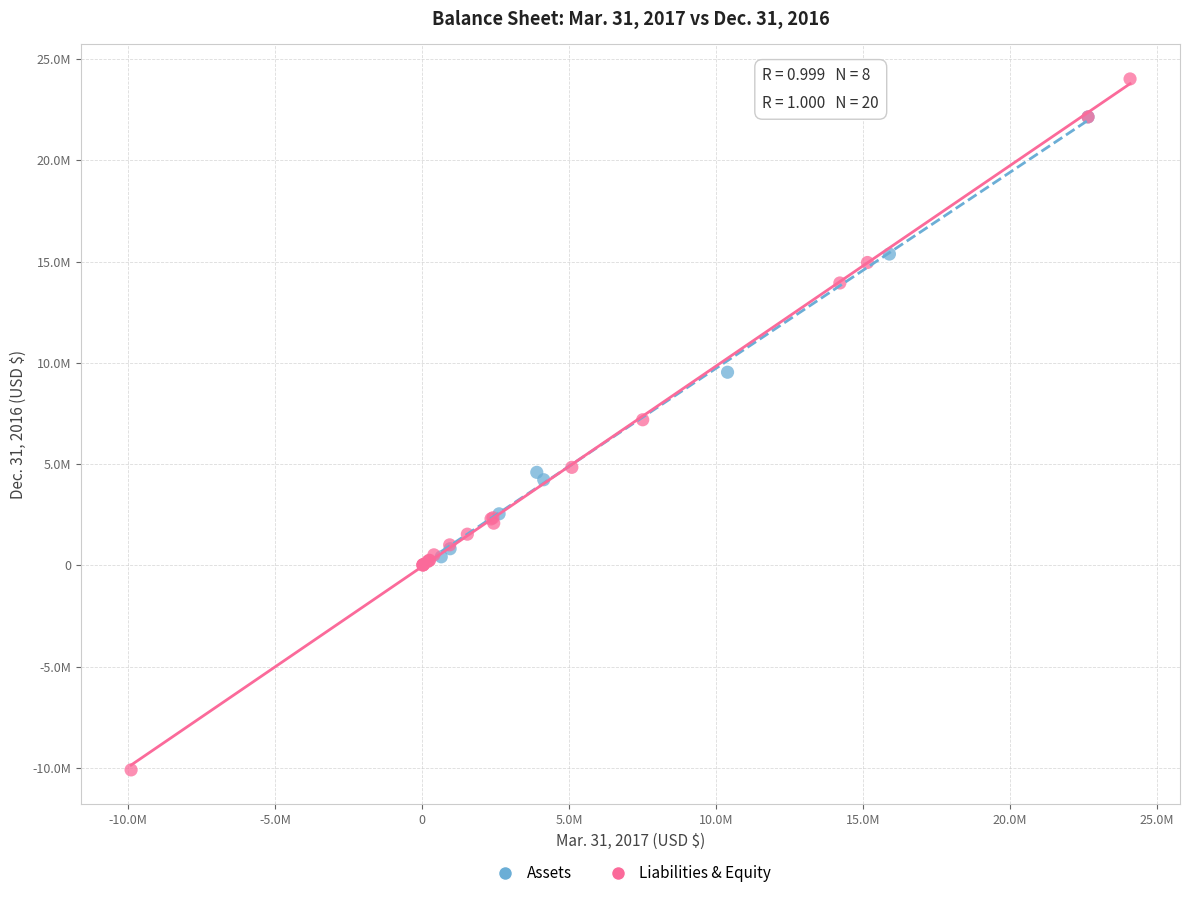

What are all the series names shown in the legend?

Assets, Liabilities & Equity